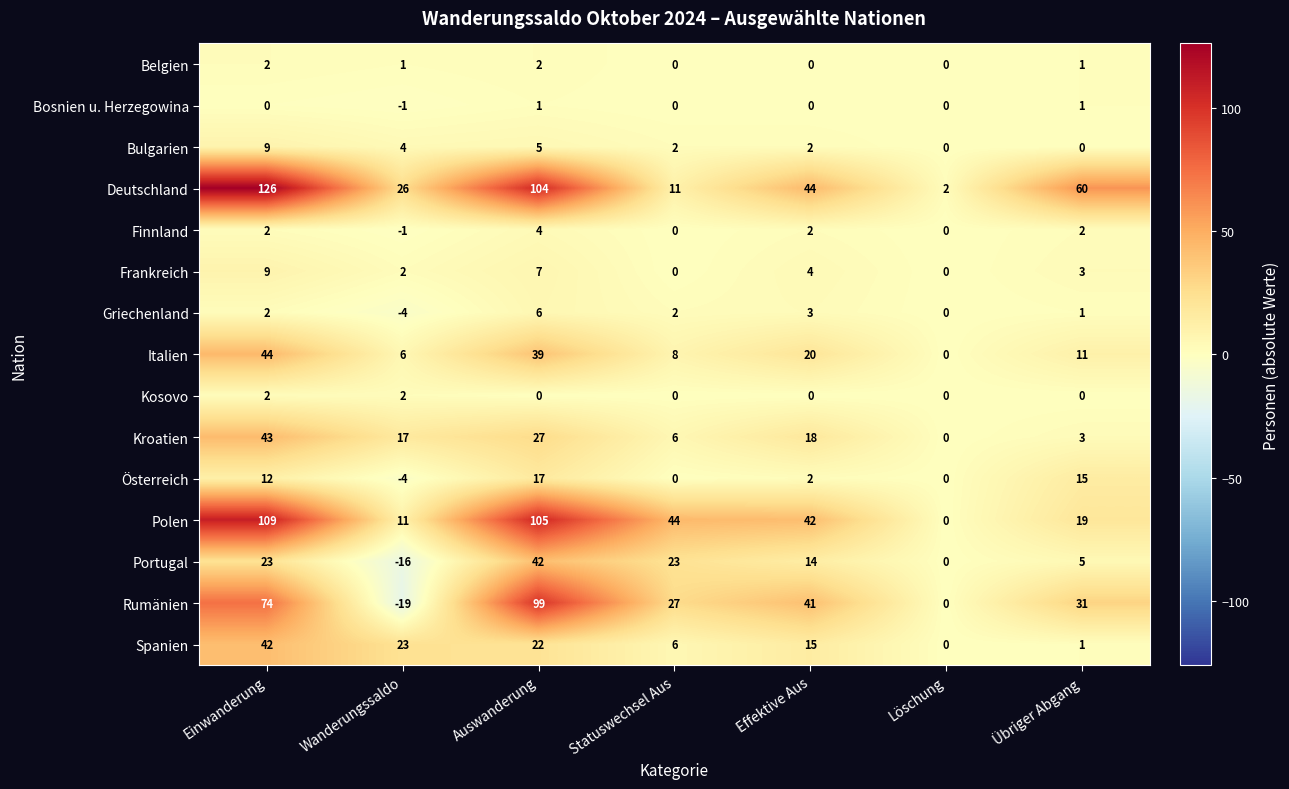

Which series has the widest spread of values?

Deutschland